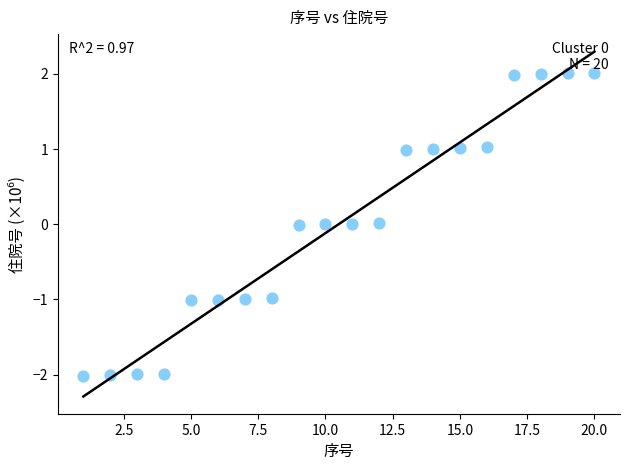

What is the range of Y values (max minus min)?

4.0